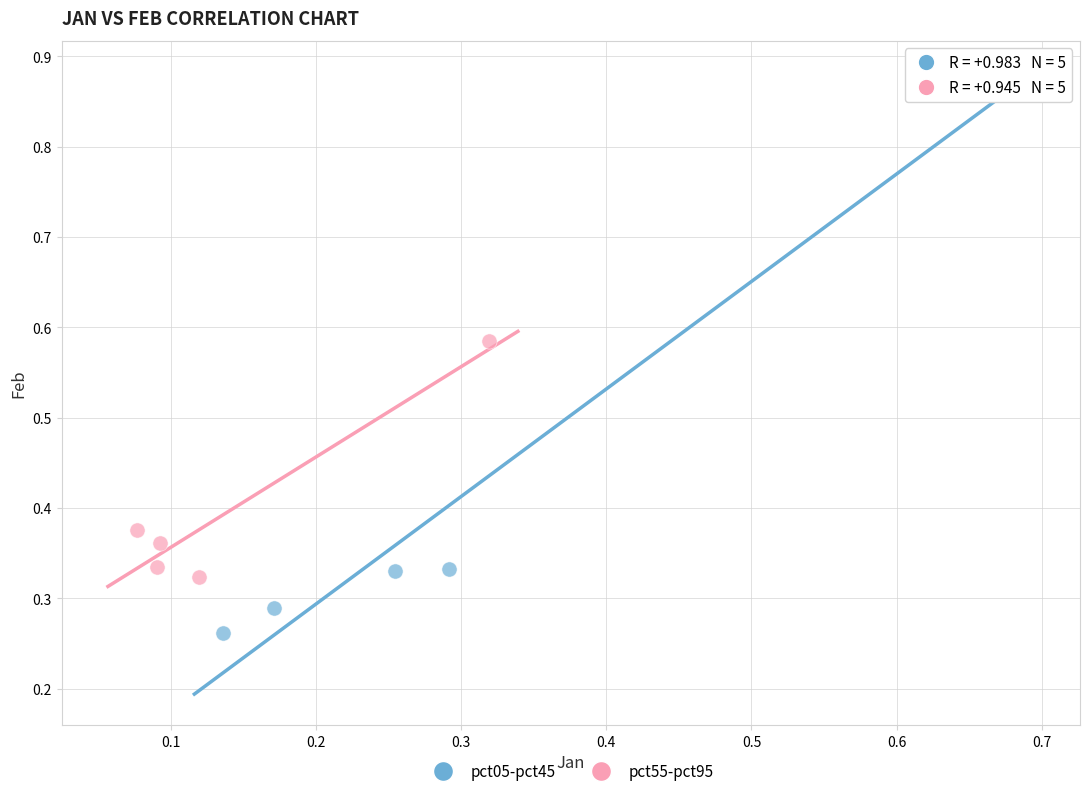

Which series has the largest Y range (max minus min)?

pct05-pct45